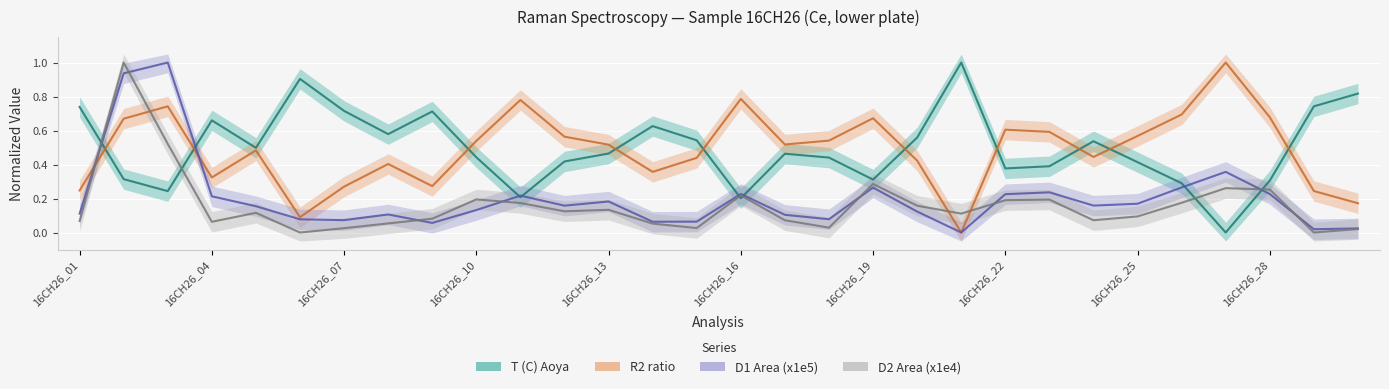

What is the value of the T (C) Aoya point at the 17th from the left?

0.5